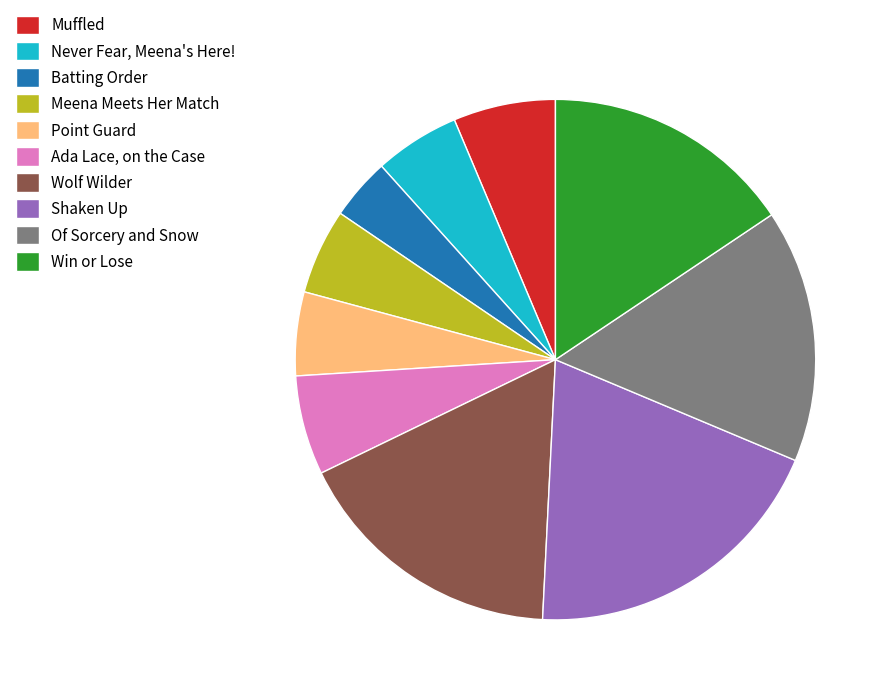

True or false: Shaken Up accounts for 19% of the total.

True